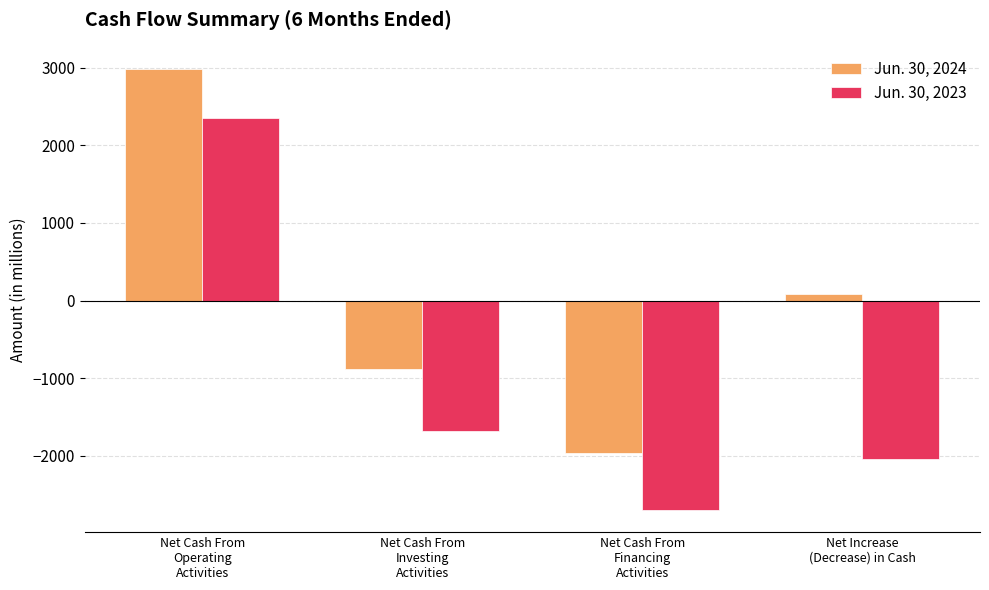

At which category is the sum across all series the highest?

Net Cash From
Operating
Activities